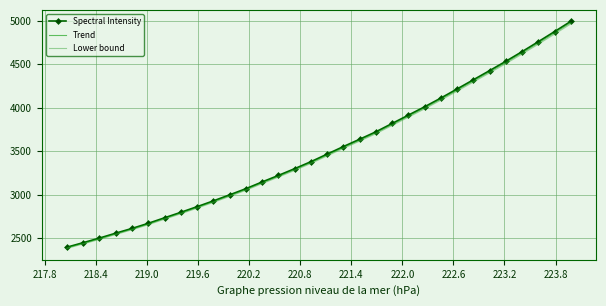

What is the maximum value for Trend?

4980.3